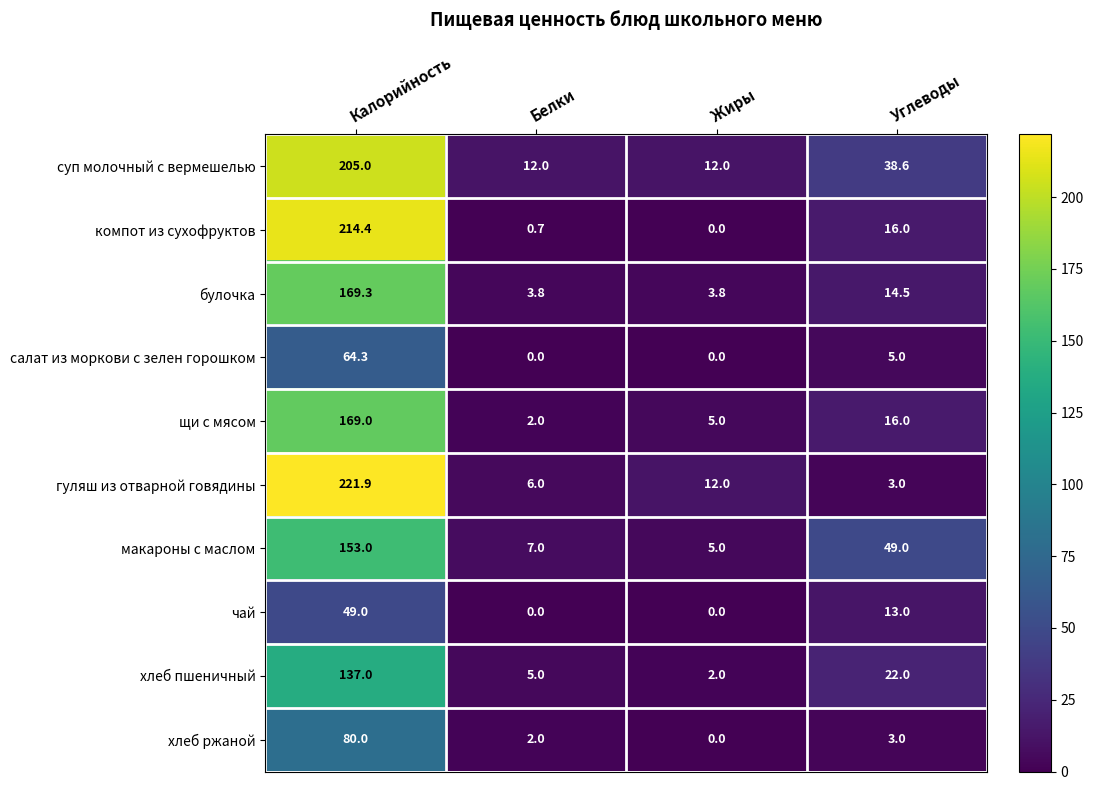

Count the number of data series in this chart.

10